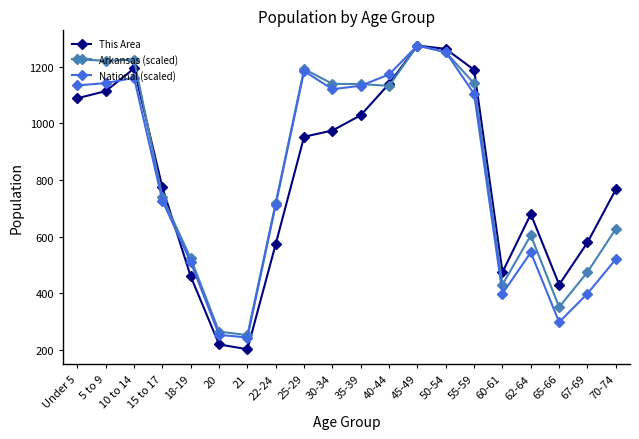

What is the difference between the maximum and second lowest values in the This Area series?

1055.0